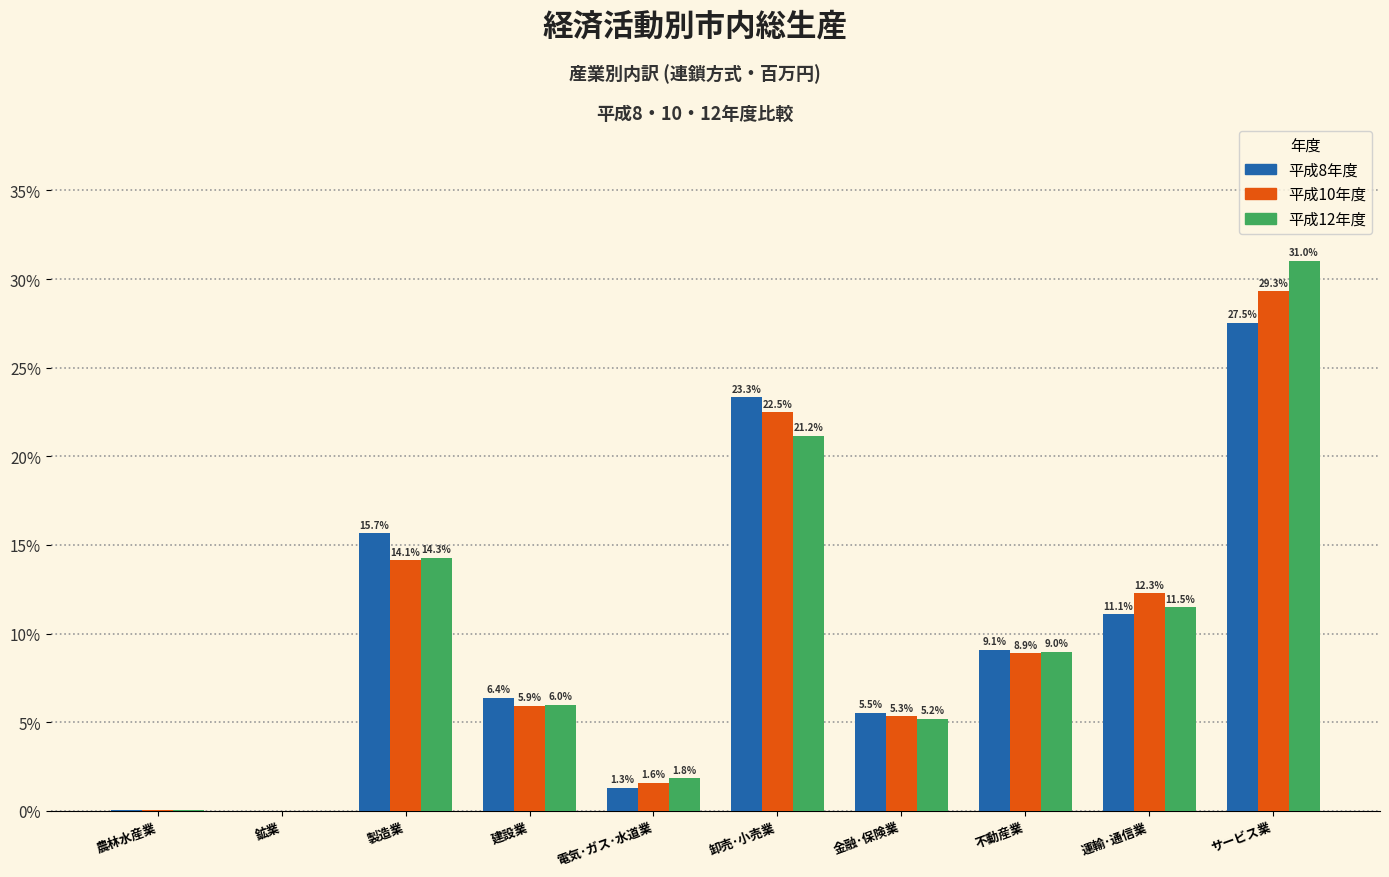

Are the bars grouped side by side (vs. stacked)?

Yes